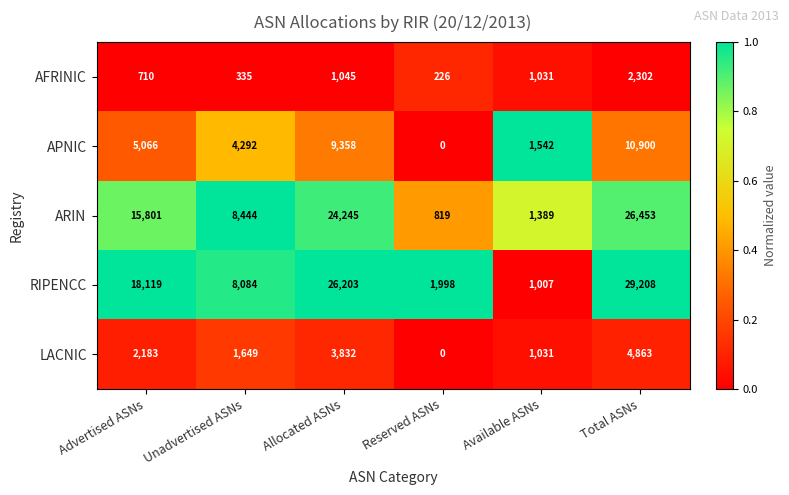

Which series has the widest spread of values?

RIPENCC